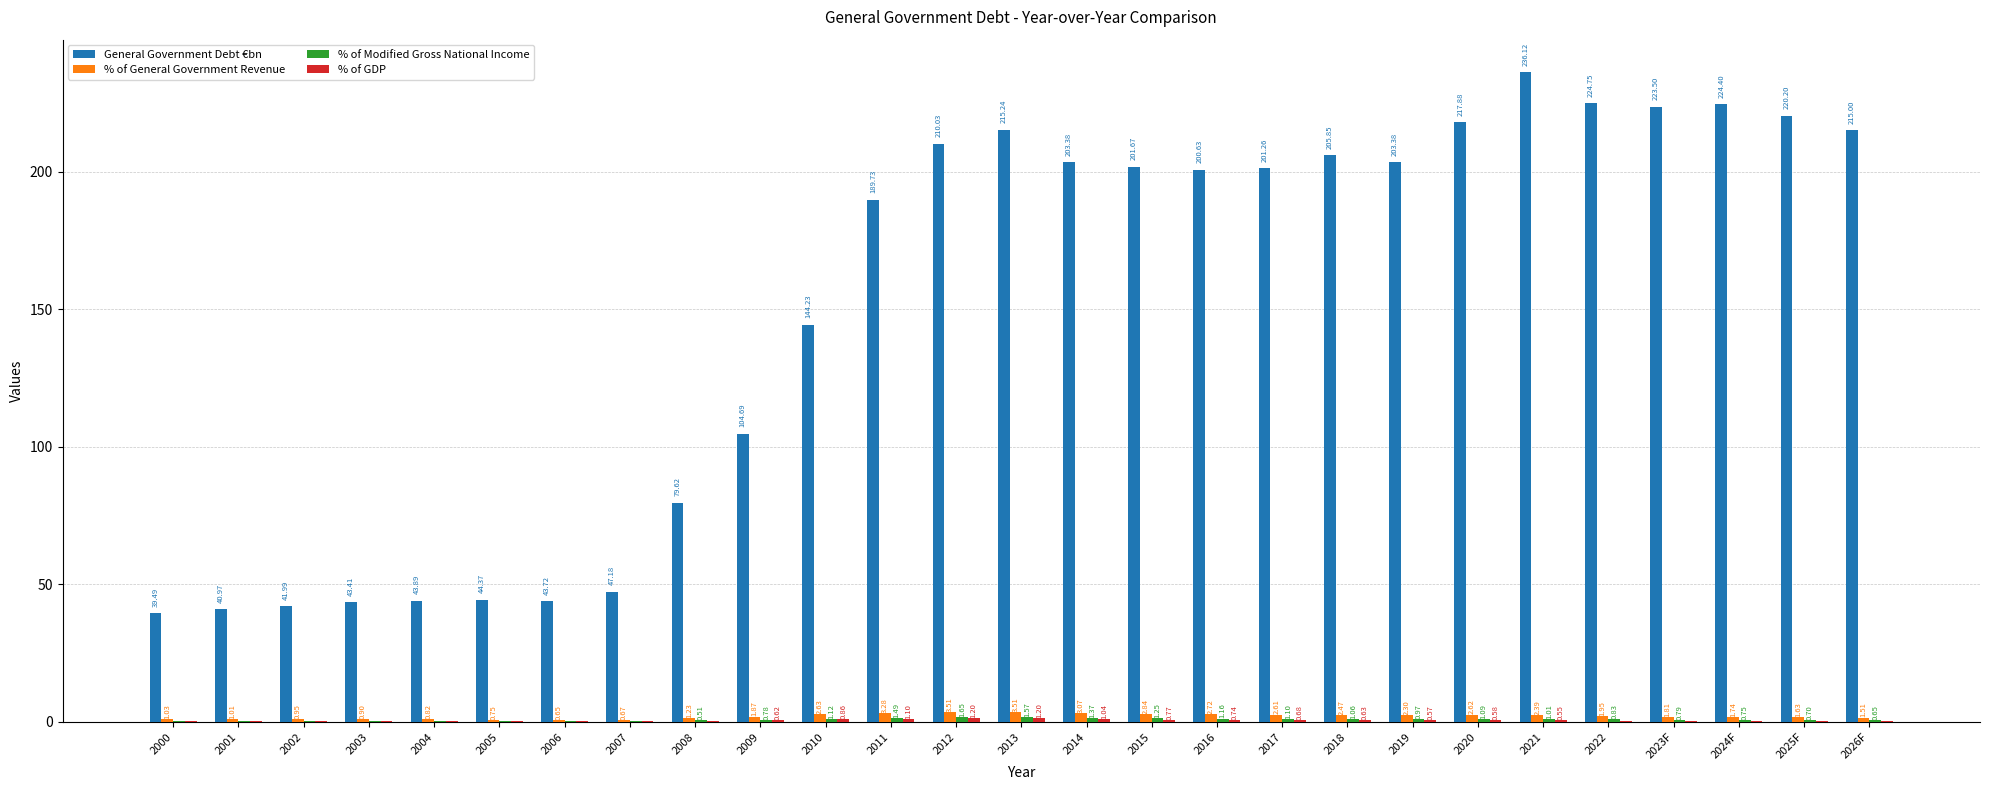

Between 2006 and 2010, which series saw the biggest shift?

General Government Debt €bn